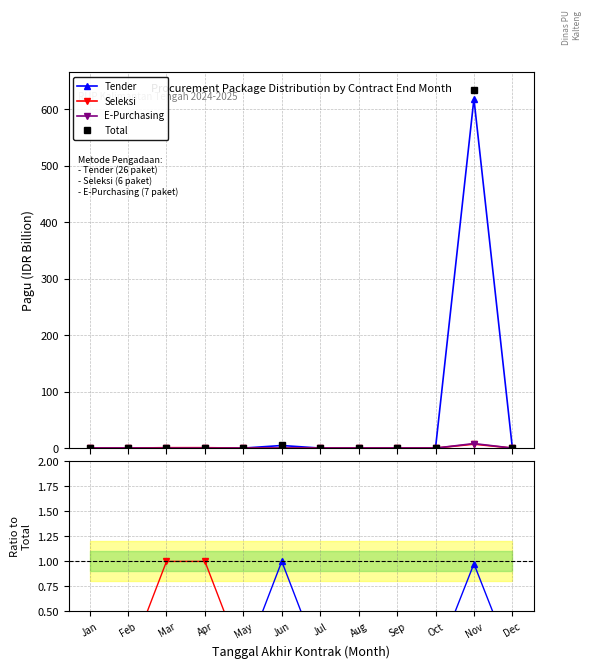

What is the difference between the highest and lowest values at Jun?

4.6